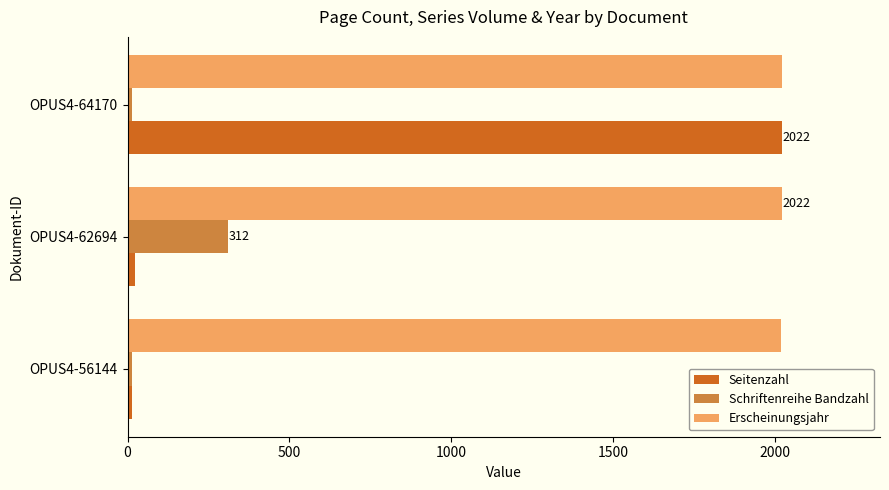

Which series has the largest total across all categories?

Erscheinungsjahr